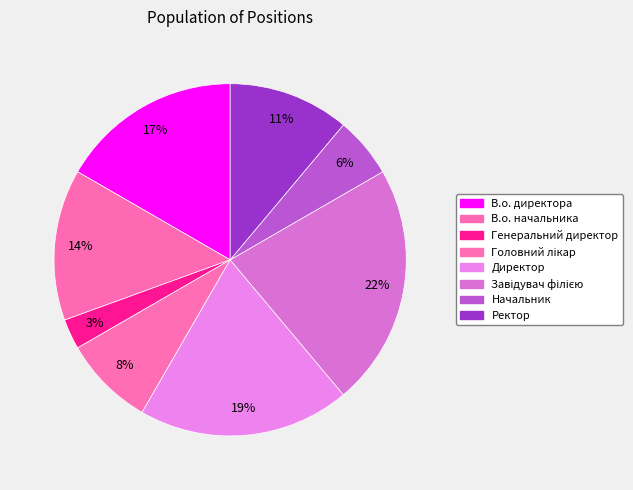

To the nearest percent, what is the difference between the largest and smallest slice percentages?

19%